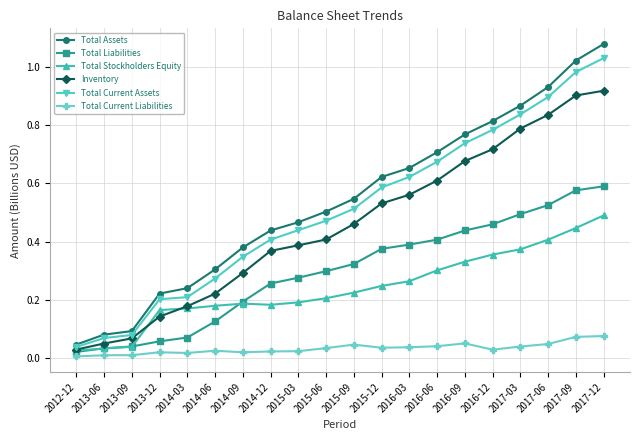

What is the label of the 5th point from the left?

2014-03